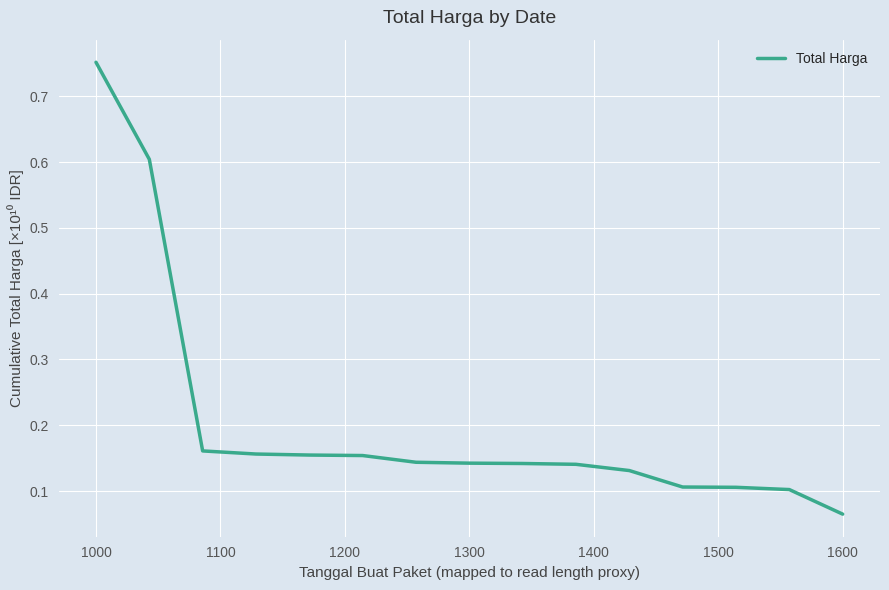

What is the difference between the maximum and minimum values?

0.7